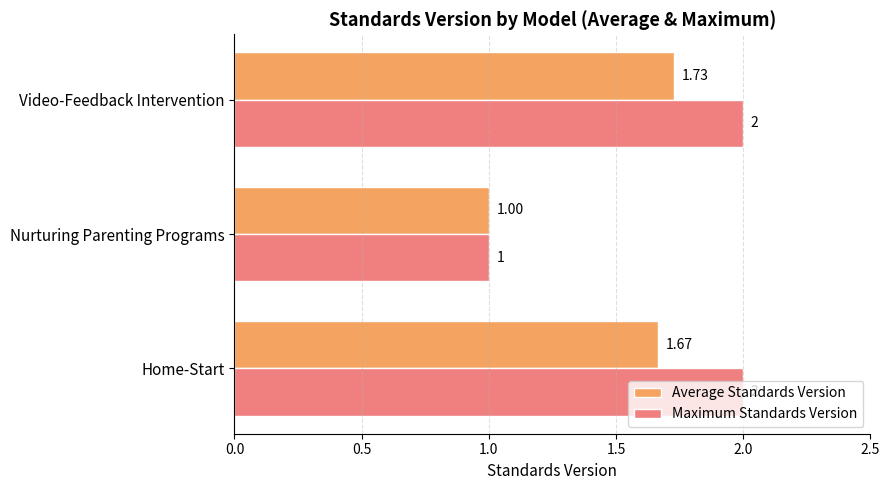

What is the difference between the Maximum Standards Version values at Video-Feedback Intervention and Nurturing Parenting Programs?

1.0